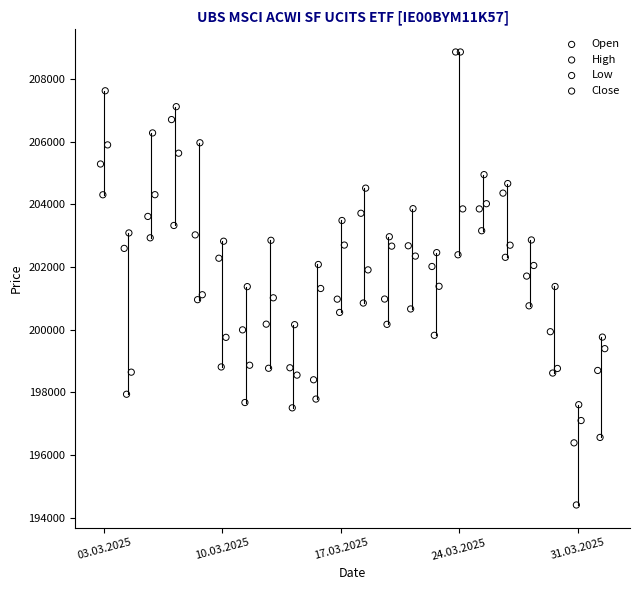

Which series has the widest spread of Y values?

Open